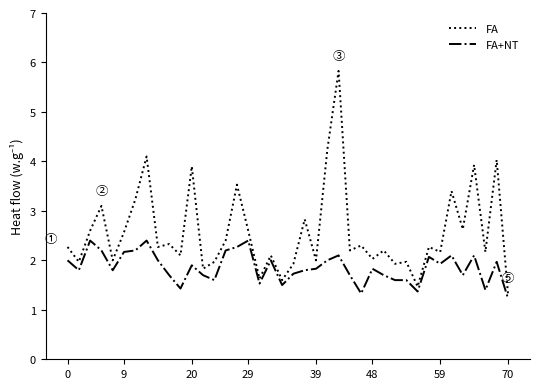

Which series has the widest spread of values?

FA